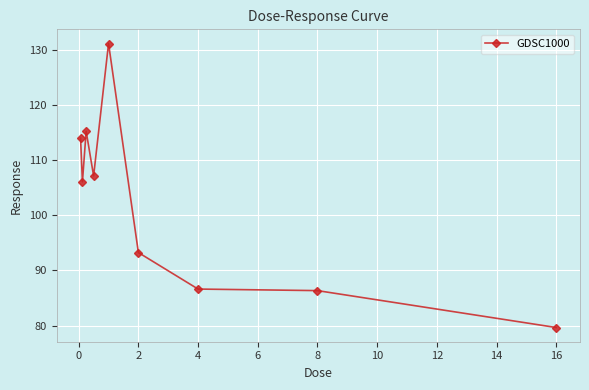

What is the greatest value displayed?

131.2